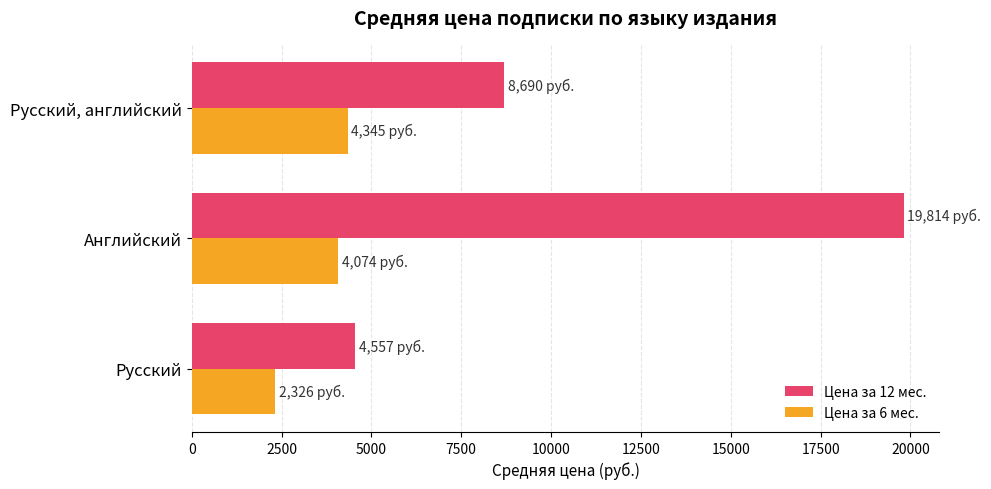

Is it true that Цена за 6 мес. equals 1282.3 at Русский?

False